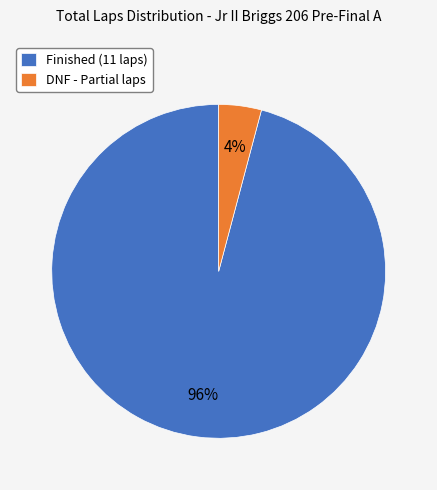

True or false: Finished (11 laps) accounts for 90% of the total.

False